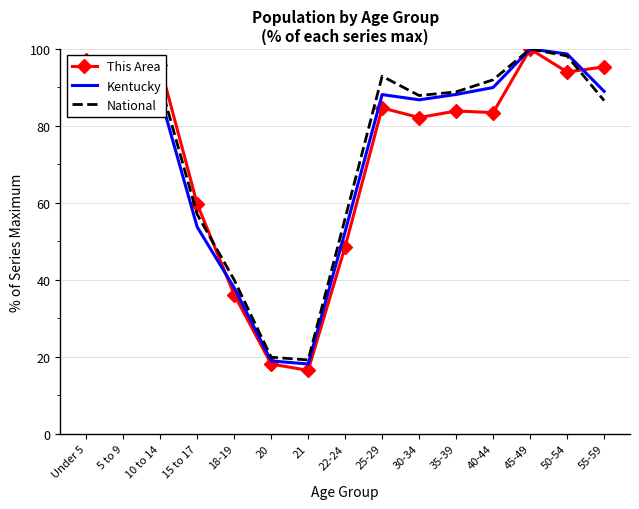

What are all the series names shown in the legend?

This Area, Kentucky, National